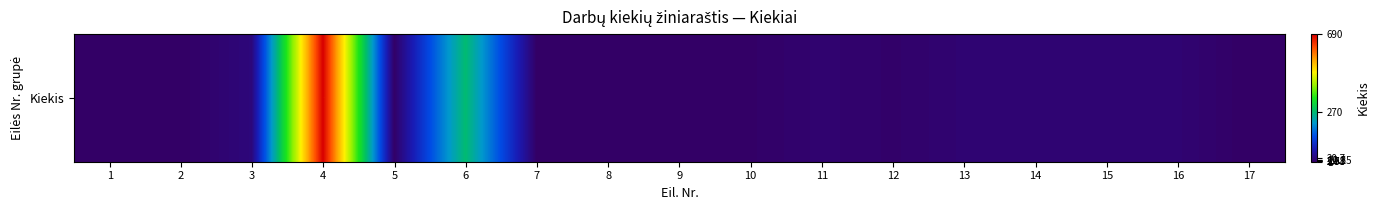

Is it true that the value at 4 is 690.0?

True